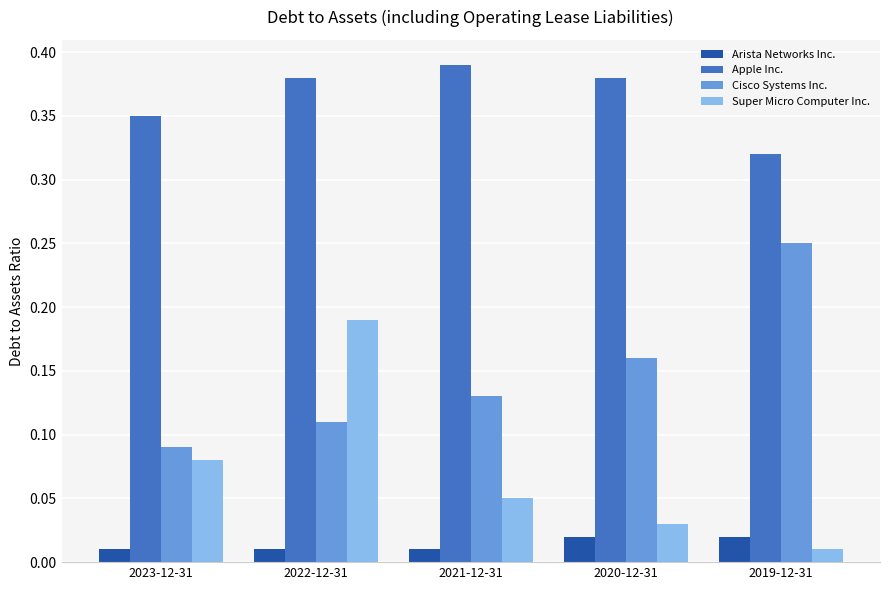

List the labels in order of Super Micro Computer Inc. value, largest first.

2022-12-31, 2023-12-31, 2021-12-31, 2020-12-31, 2019-12-31